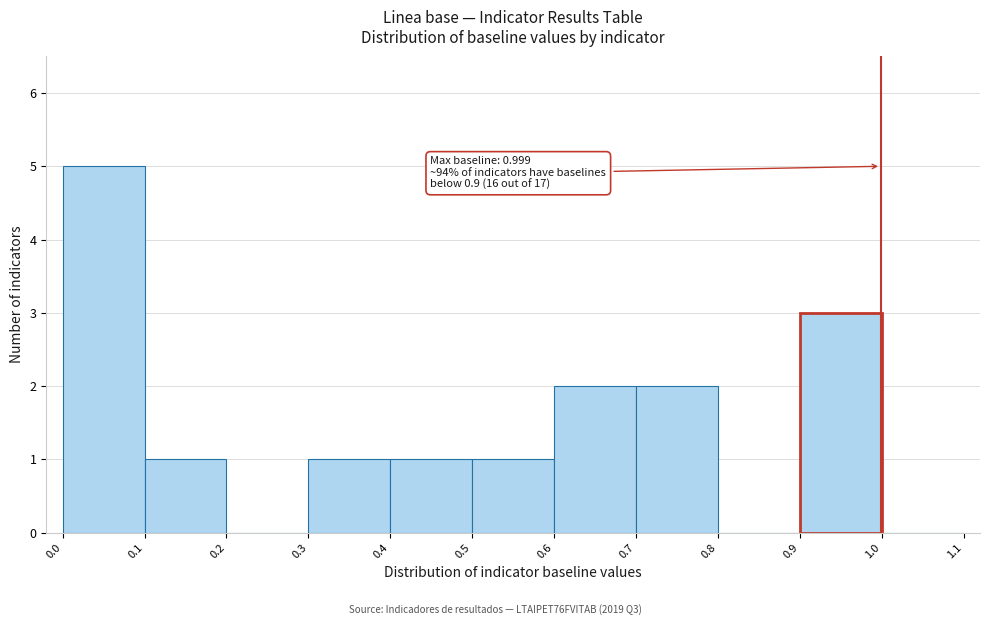

Over which range of the x-axis is the bar tallest?

0.0 to 0.1